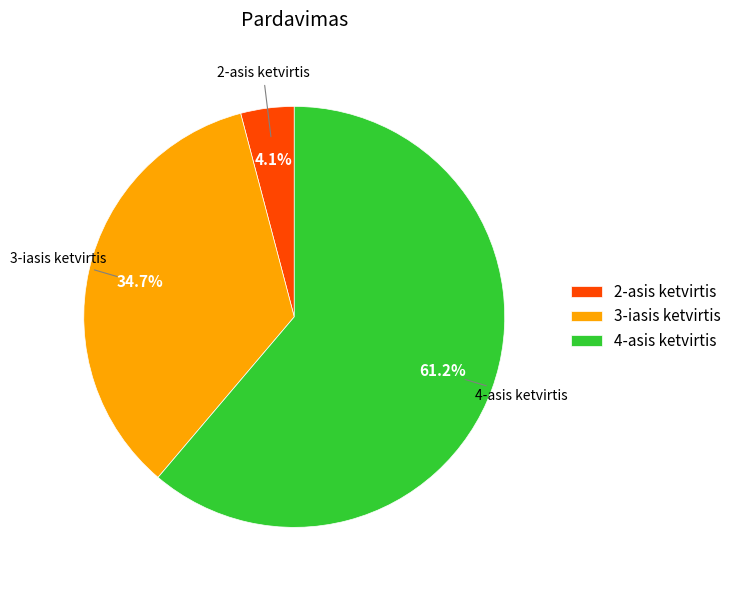

To the nearest percent, what percentage of the pie is 4-asis ketvirtis?

61%